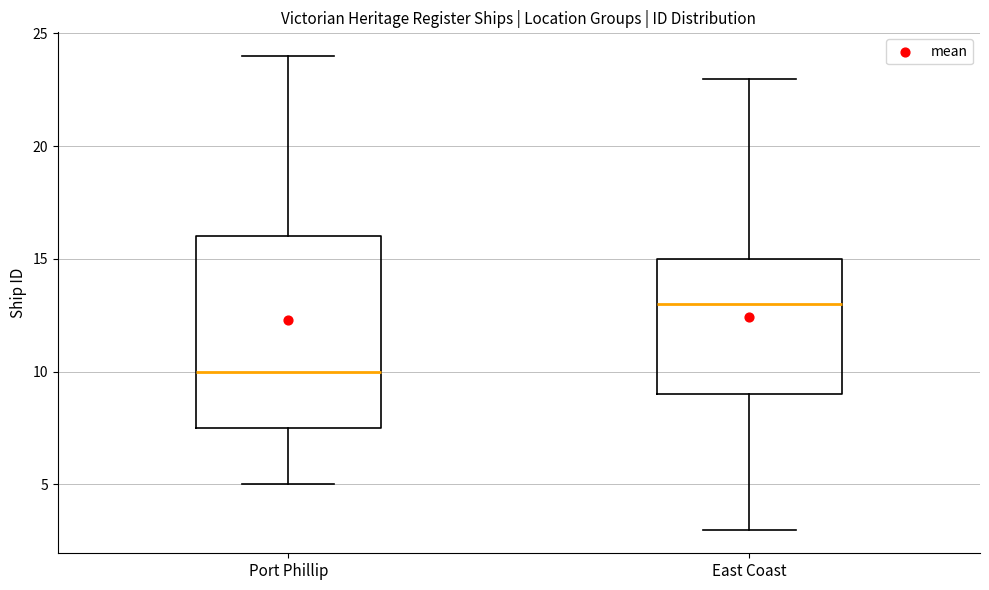

Where is the lower edge of the box for East Coast on the y-axis? The values are not printed on the chart, so give them approximately, as read against the axis.

9.0